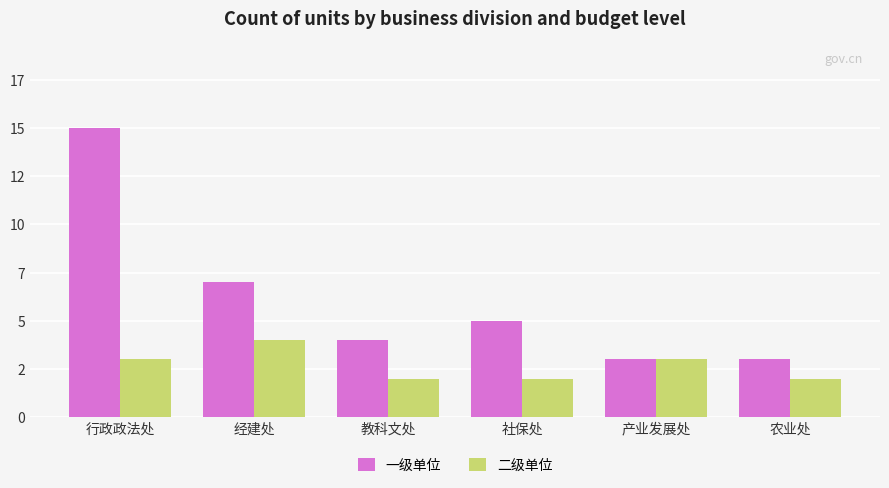

Between 教科文处 and 社保处, which is larger?

社保处